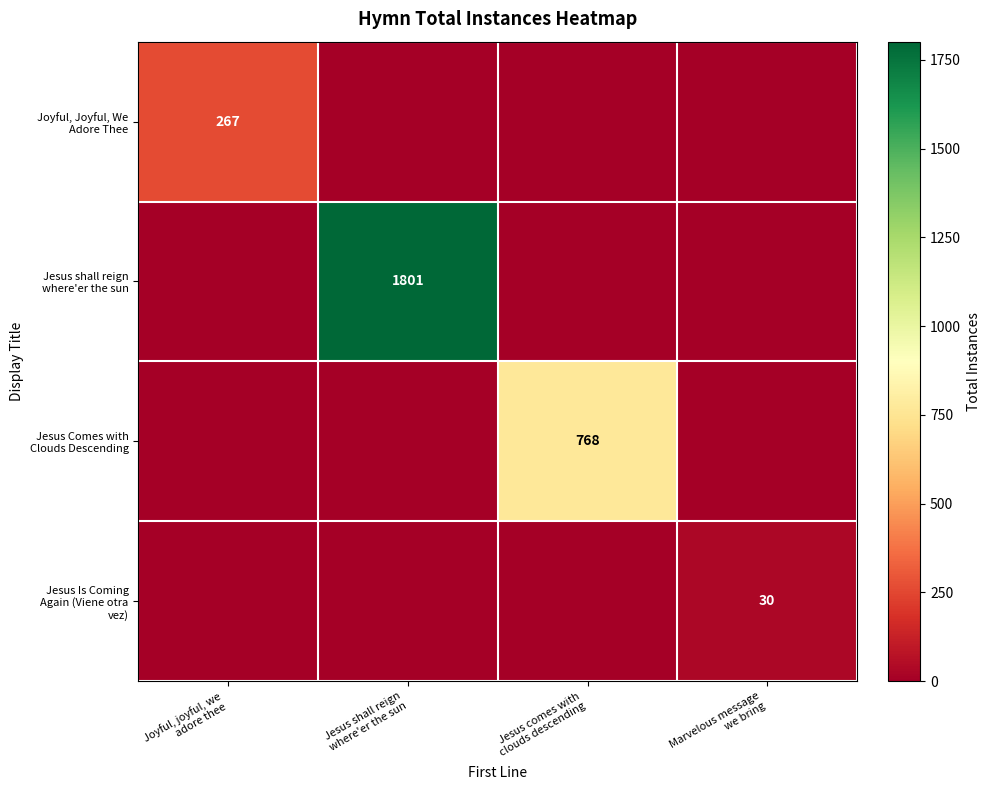

List the labels in order of Jesus Comes with Clouds Descending value, smallest first.

Joyful, joyful, we adore thee, Jesus shall reign where'er the sun, Marvelous message we bring, Jesus comes with clouds descending